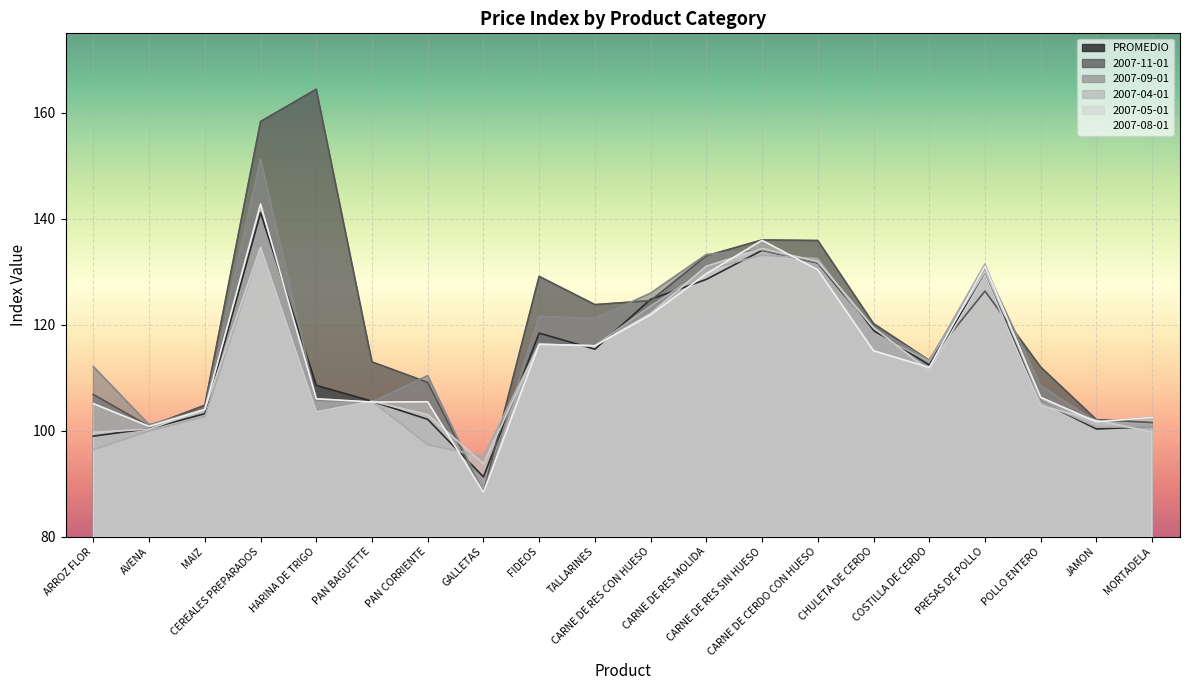

Reading left to right, transcribe all the data shown in this chart.

PROMEDIO: 99.0	100.4	103.2	141.1	108.5	105.5	102.1	91.3	118.4	115.4	124.8	128.5	134.0	131.6	118.9	112.4	129.4	105.5	100.3	100.7
2007-11-01: 106.8	100.8	104.8	158.3	164.4	113.0	109.1	88.3	129.1	123.8	124.5	133.0	136.0	135.9	120.2	113.3	126.3	112.0	102.1	101.5
2007-09-01: 112.1	101.1	104.0	151.2	105.7	105.4	110.4	88.3	121.6	121.2	126.0	133.2	134.1	131.7	119.4	113.3	130.7	108.5	101.7	102.5
2007-04-01: 96.4	99.9	102.7	134.6	103.5	105.5	97.3	95.2	116.3	116.0	123.5	130.3	133.1	132.4	118.4	113.1	131.4	105.4	100.7	100.7
2007-05-01: 99.7	100.3	104.0	134.6	103.5	105.5	103.0	93.7	116.3	116.0	122.1	131.0	134.4	131.9	119.5	111.3	129.3	104.7	101.9	99.7
2007-08-01: 105.1	100.8	104.0	142.8	106.0	105.4	105.4	88.3	116.3	116.0	121.9	129.6	135.9	130.3	115.1	111.9	131.0	106.3	101.7	102.5